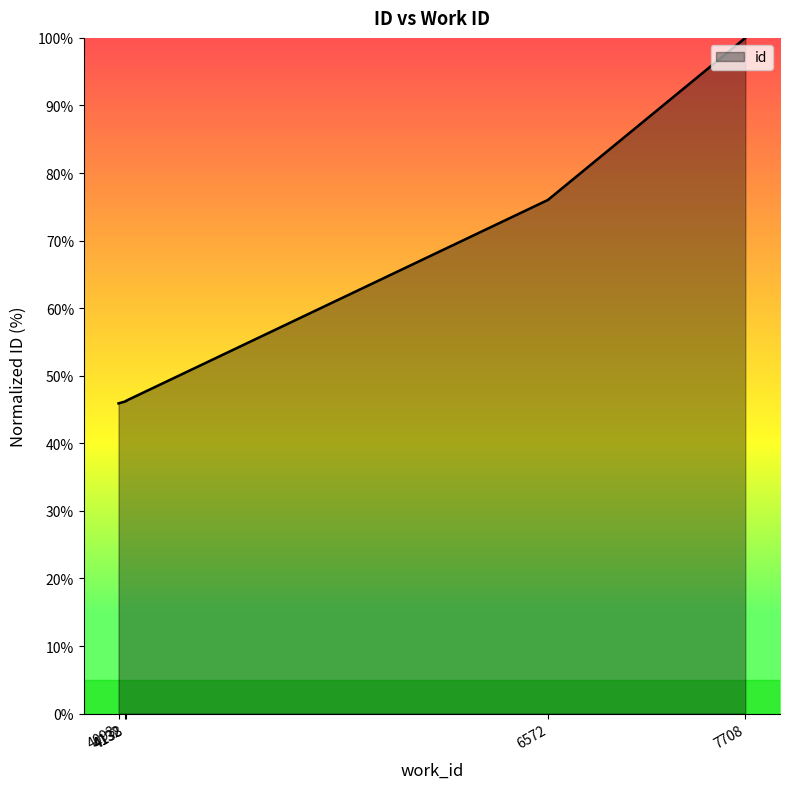

True or false: the data has more than 2 interior local peaks.

False